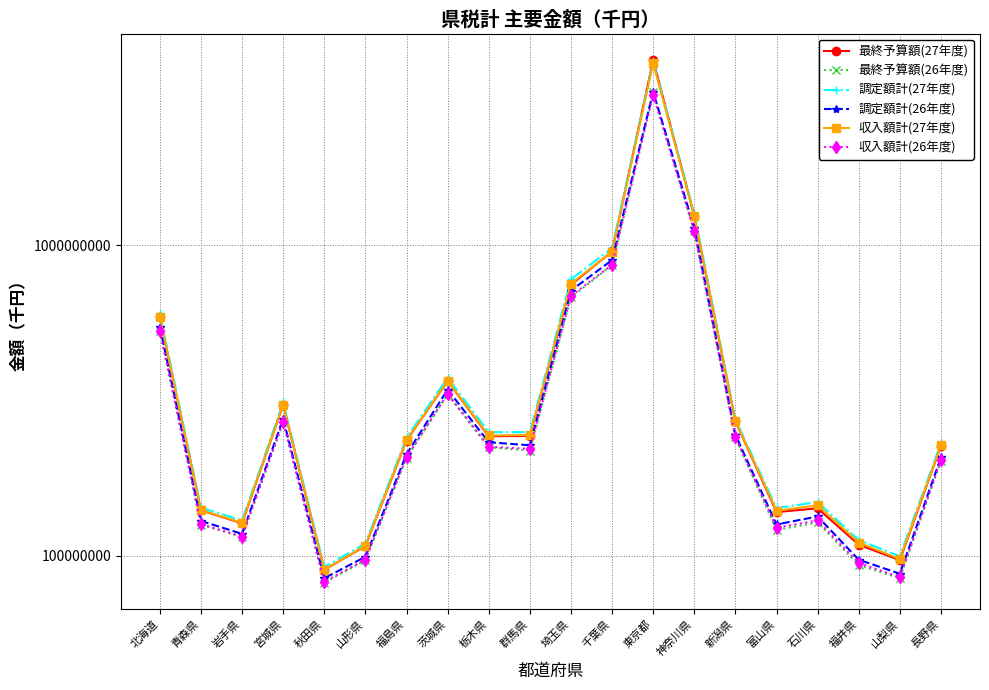

Rank the series at 福島県 from lowest to highest value.

最終予算額(26年度), 収入額計(26年度), 調定額計(26年度), 最終予算額(27年度), 収入額計(27年度), 調定額計(27年度)